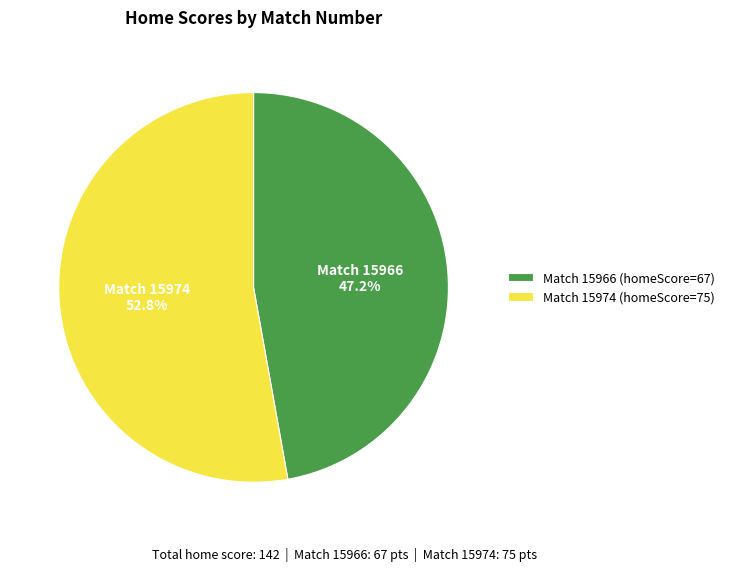

Rank the categories by value from lowest to highest.

Match 15966 (homeScore=67), Match 15974 (homeScore=75)